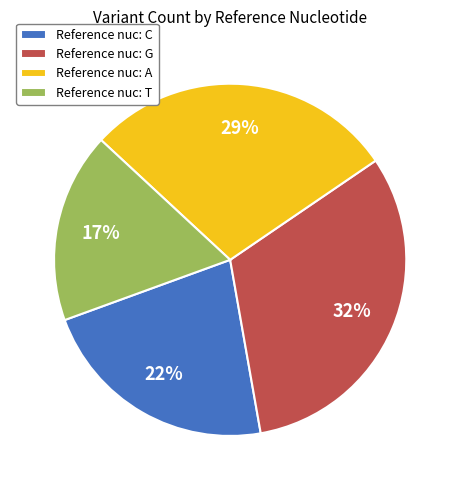

True or false: Reference nuc: T accounts for 17% of the total.

True